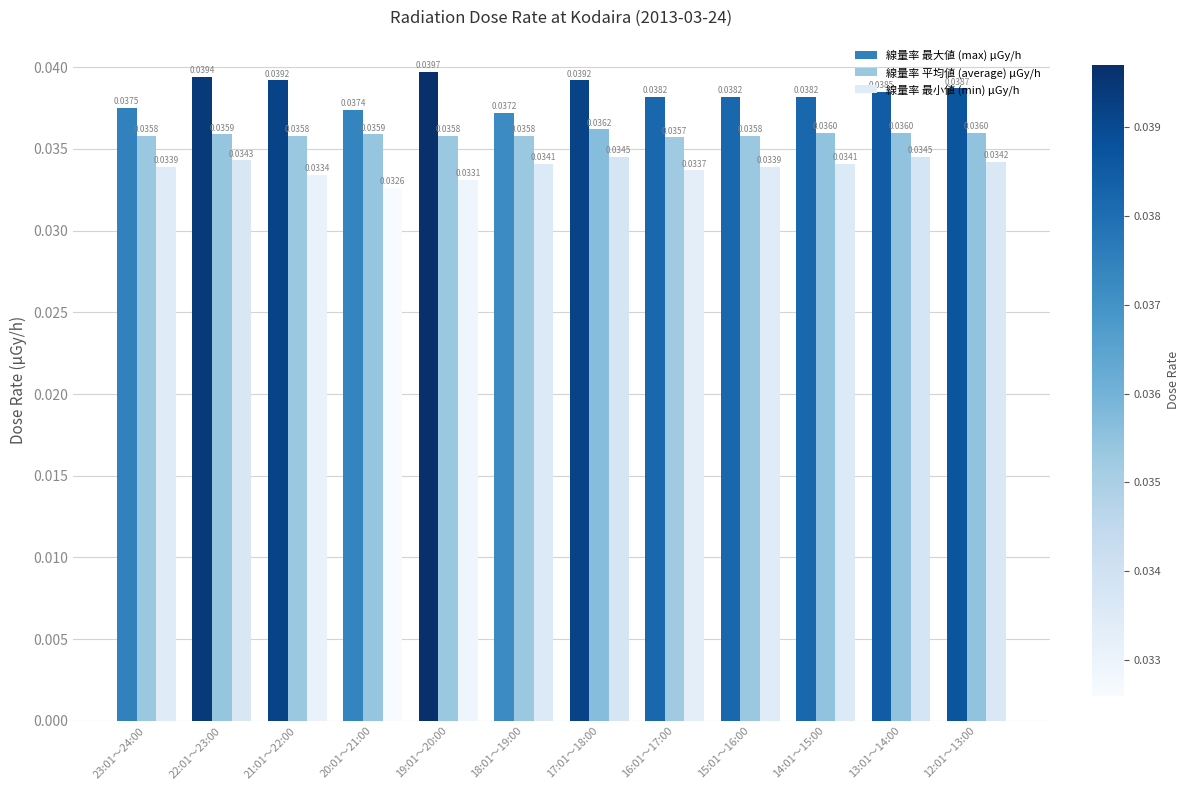

At 17:01～18:00, list the series in order from largest to smallest.

線量率 最大値 (max) μGy/h, 線量率 平均値 (average) μGy/h, 線量率 最小値 (min) μGy/h